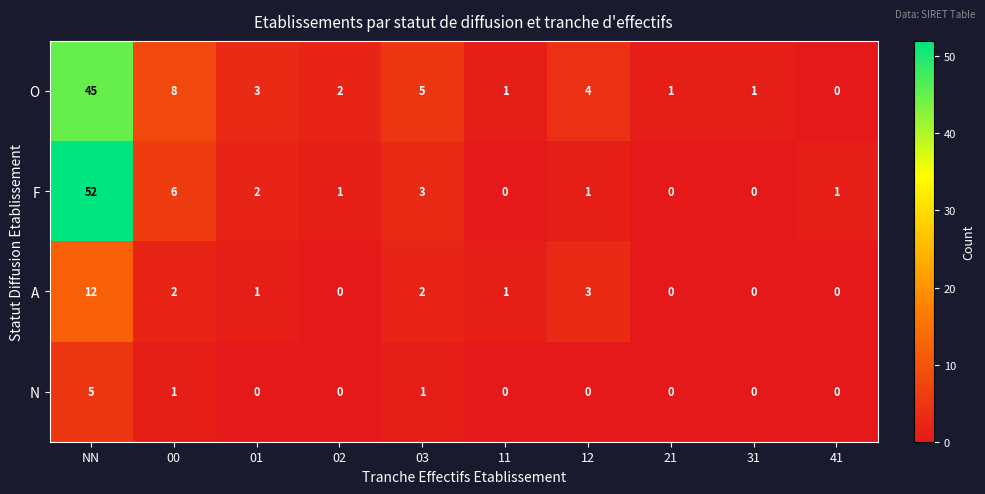

Which category has the highest value across all series?

NN